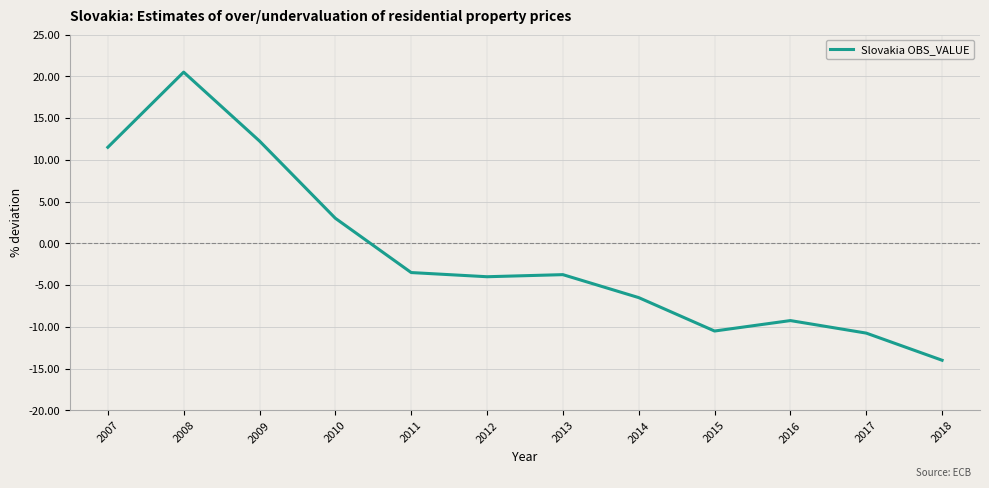

At which category does the chart reach its peak across all series?

2008